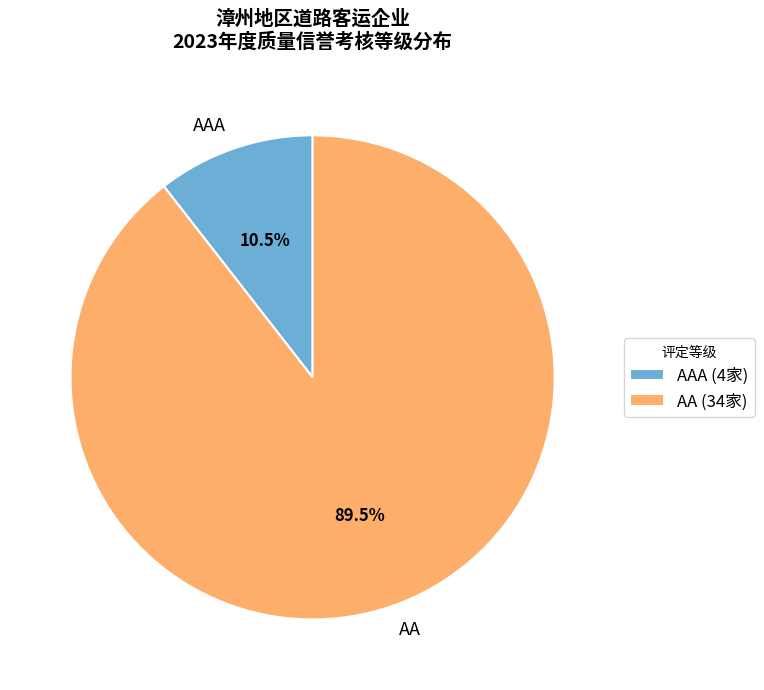

Does AAA represent more than half of the total?

No